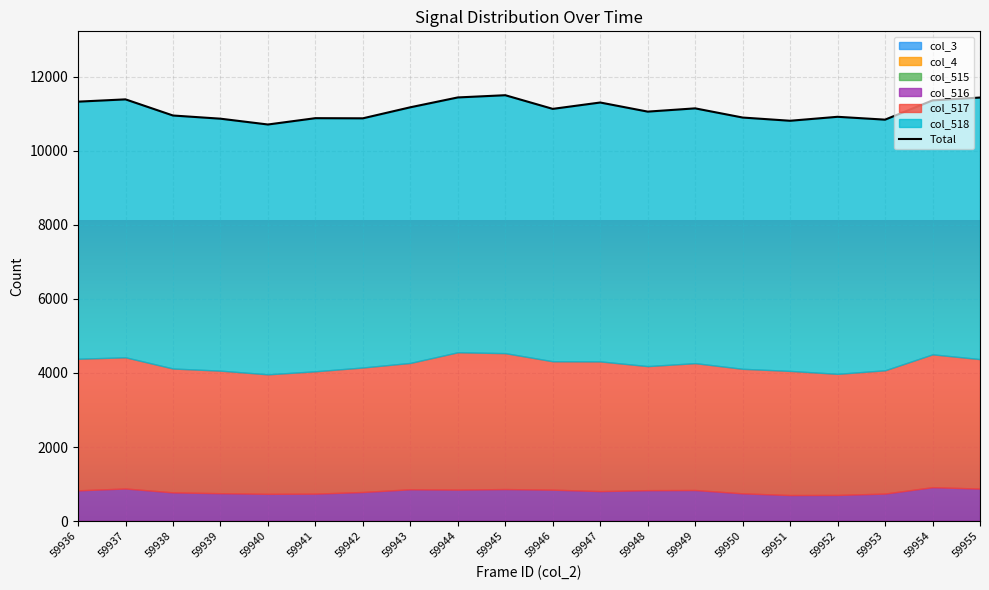

List the labels in order of value, smallest first.

59940, 59951, 59953, 59939, 59942, 59941, 59950, 59952, 59938, 59948, 59946, 59949, 59943, 59947, 59936, 59954, 59937, 59955, 59944, 59945